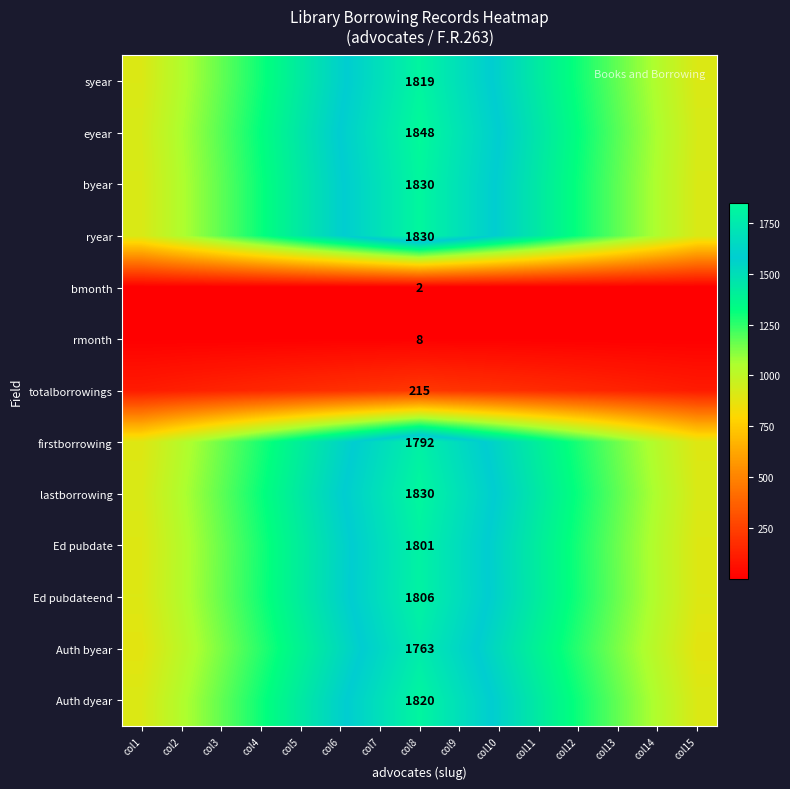

True or false: totalborrowings has a value of 199.6 at col7.

True